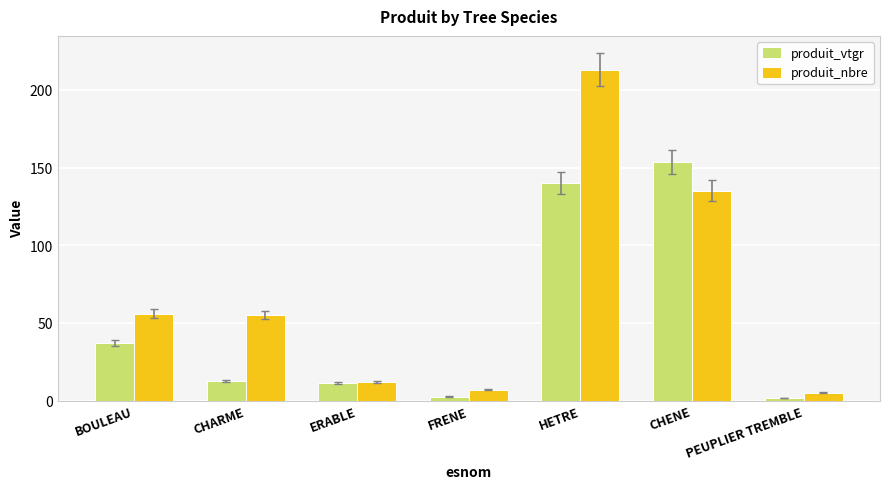

Where is produit_nbre nearest to the value 109?

CHENE